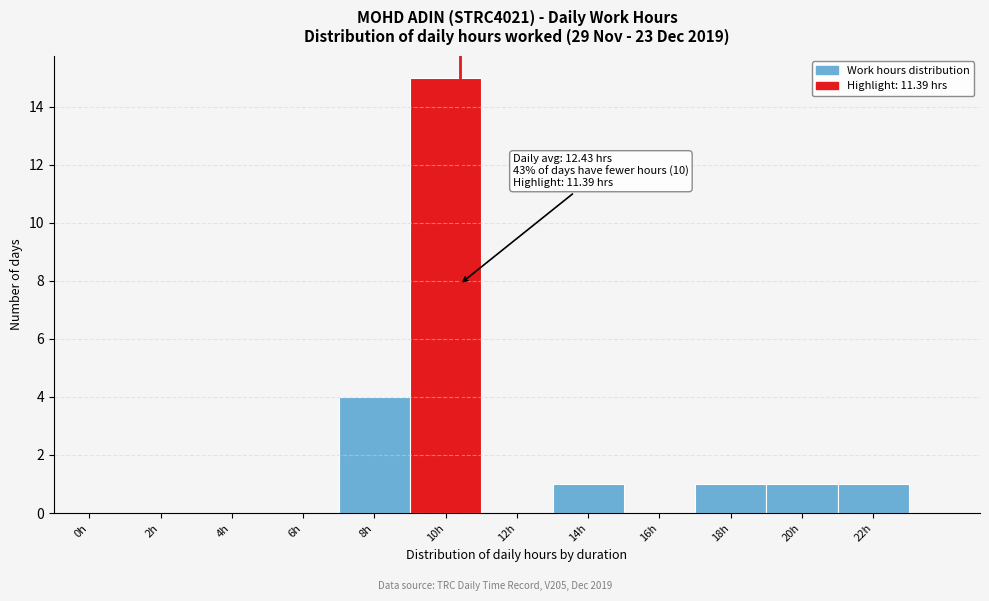

Reading right to left, extract all data points from this chart.

22h=1	20h=1	18h=1	16h=0	14h=1	12h=0	10h=15	8h=4	6h=0	4h=0	2h=0	0h=0